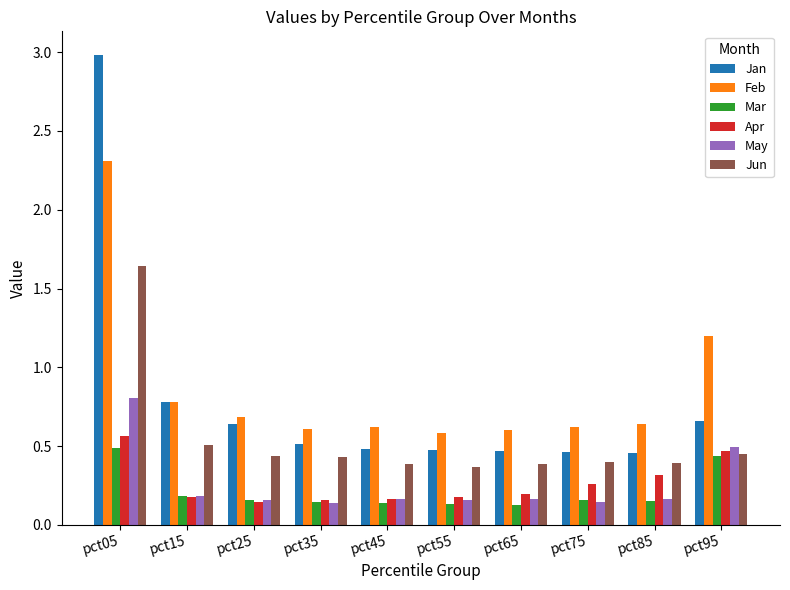

What is the sum of all Apr values?

2.6